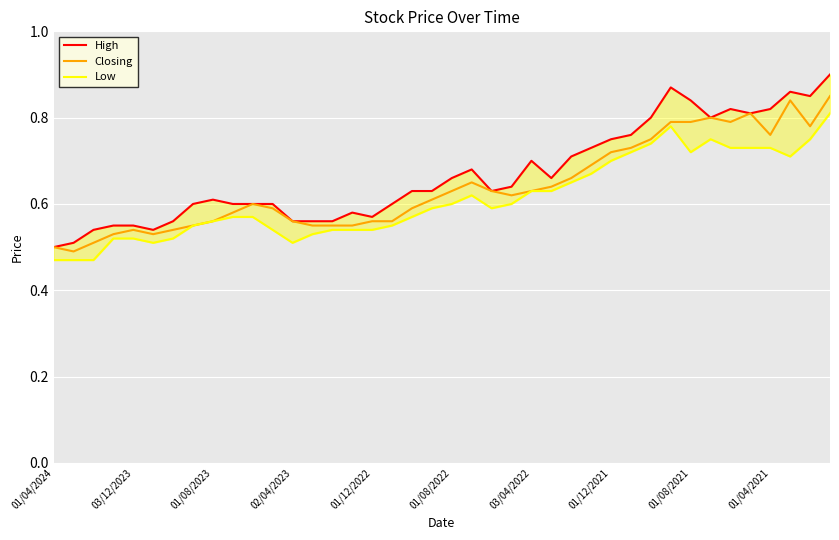

Reading left to right, extract all data points from this chart.

High: 0.5	0.5	0.5	0.6	0.6	0.5	0.6	0.6	0.6	0.6	0.6	0.6	0.6	0.6	0.6	0.6	0.6	0.6	0.6	0.6	0.7	0.7	0.6	0.6	0.7	0.7	0.7	0.7	0.8	0.8	0.8	0.9	0.8	0.8	0.8	0.8	0.8	0.9	0.8	0.9
Closing: 0.5	0.5	0.5	0.5	0.5	0.5	0.5	0.6	0.6	0.6	0.6	0.6	0.6	0.6	0.6	0.6	0.6	0.6	0.6	0.6	0.6	0.7	0.6	0.6	0.6	0.6	0.7	0.7	0.7	0.7	0.8	0.8	0.8	0.8	0.8	0.8	0.8	0.8	0.8	0.8
Low: 0.5	0.5	0.5	0.5	0.5	0.5	0.5	0.6	0.6	0.6	0.6	0.5	0.5	0.5	0.5	0.5	0.5	0.6	0.6	0.6	0.6	0.6	0.6	0.6	0.6	0.6	0.7	0.7	0.7	0.7	0.7	0.8	0.7	0.8	0.7	0.7	0.7	0.7	0.8	0.8